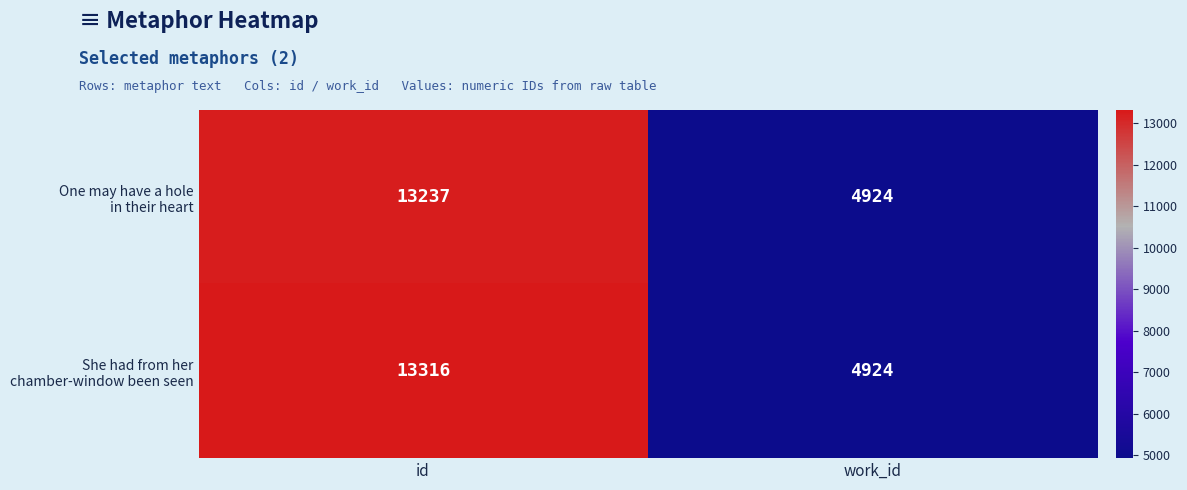

What is the minimum value shown in the chart?

4924